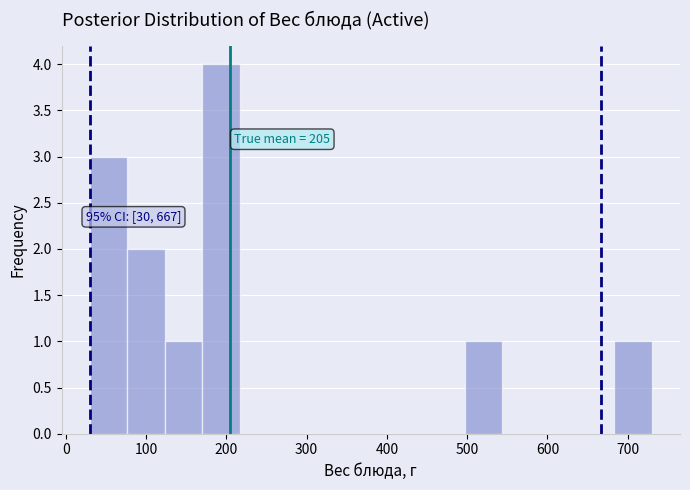

Over which range of the x-axis is the bar tallest?

170 to 220